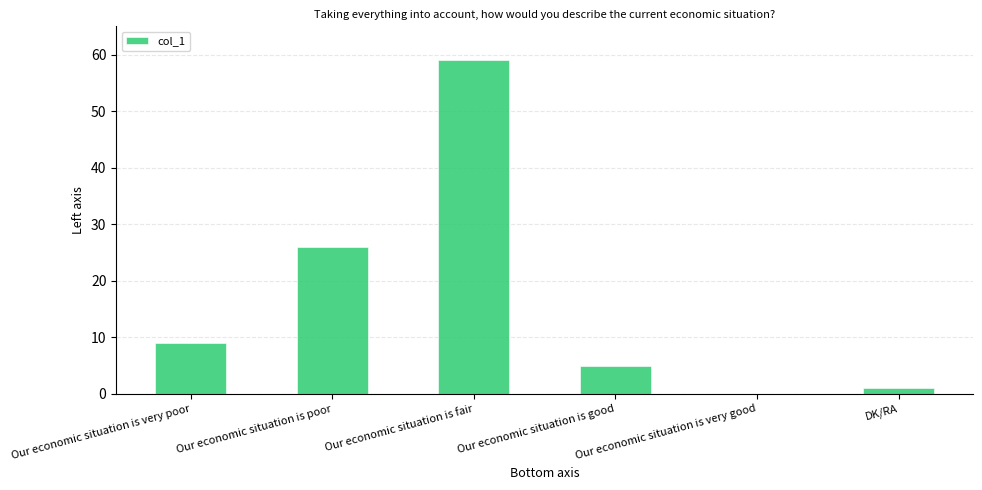

Are the bars horizontal?

No